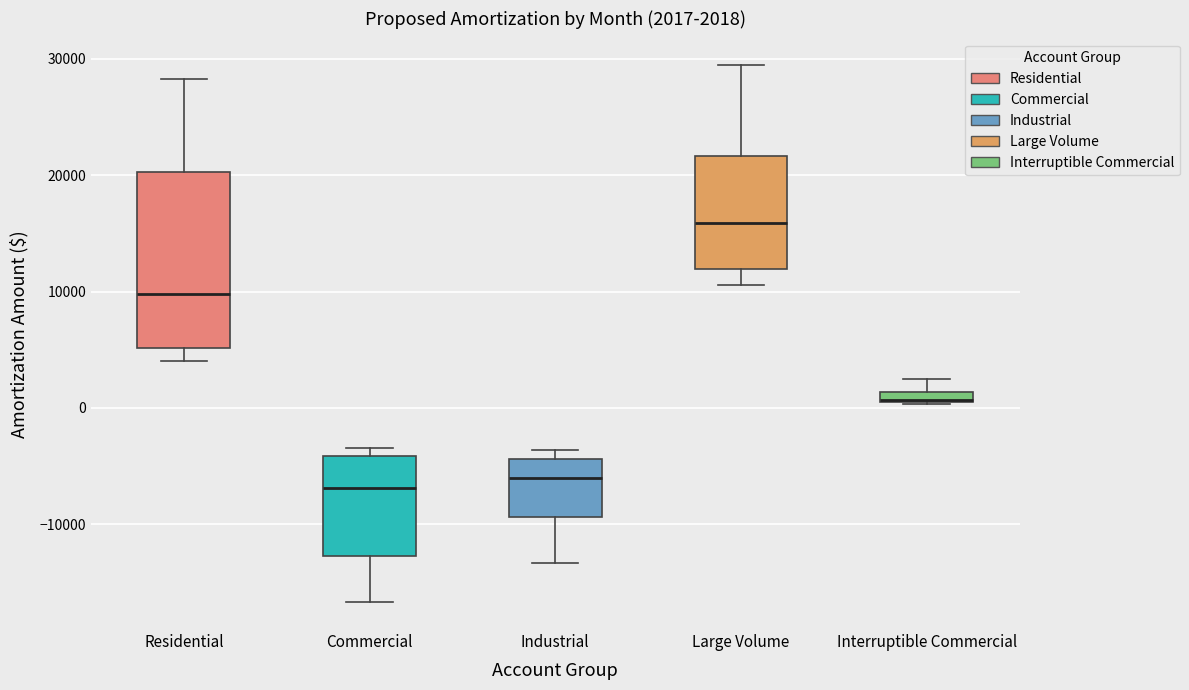

Comparing the boxes themselves (not the whiskers), which one is the tallest?

Residential